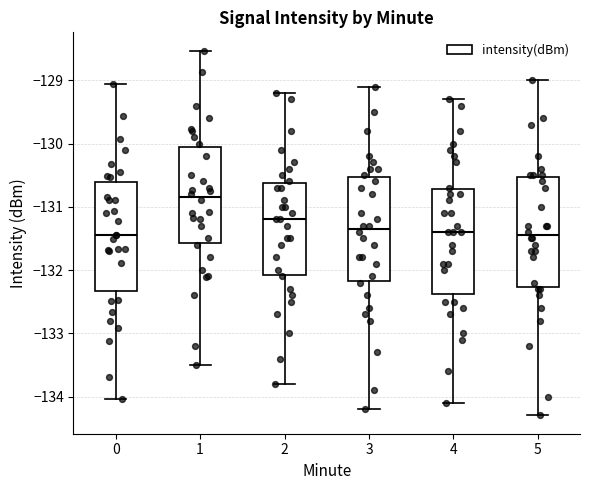

Which box has the highest median line?

1